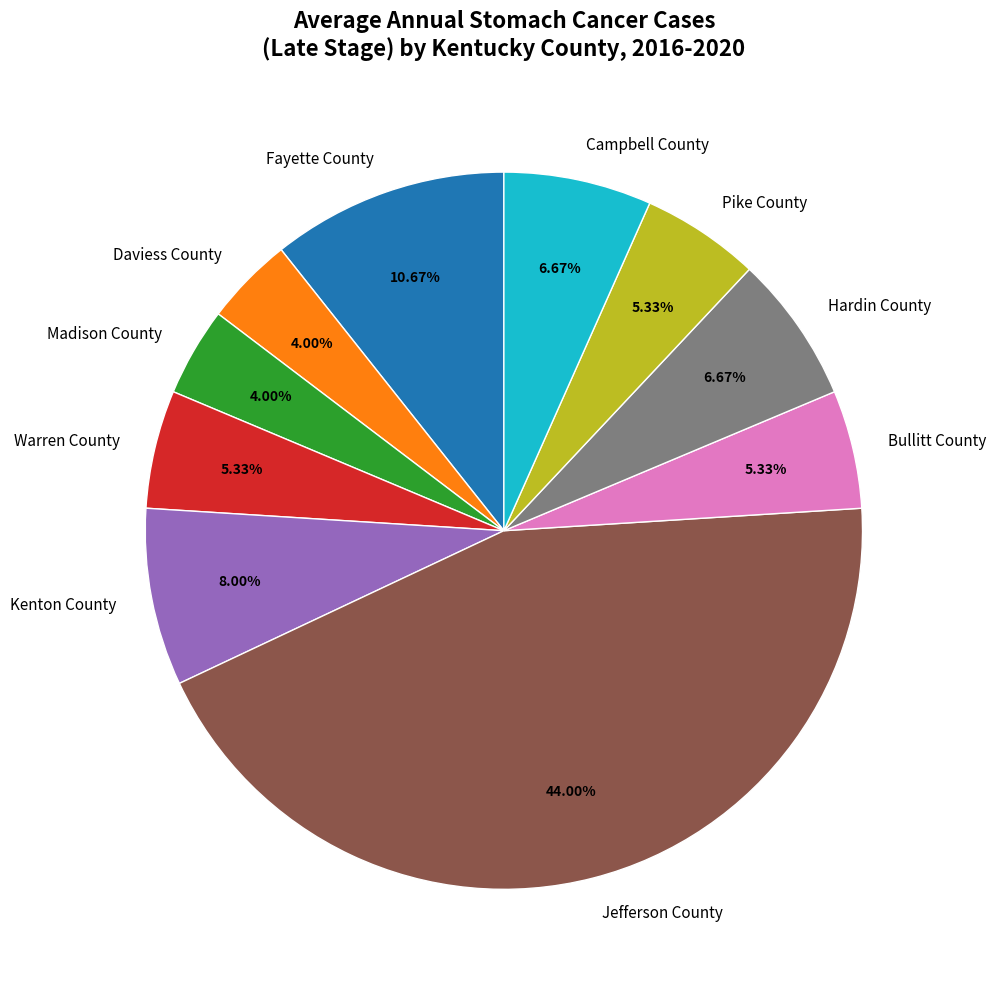

To the nearest percent, what is the average slice percentage?

10%